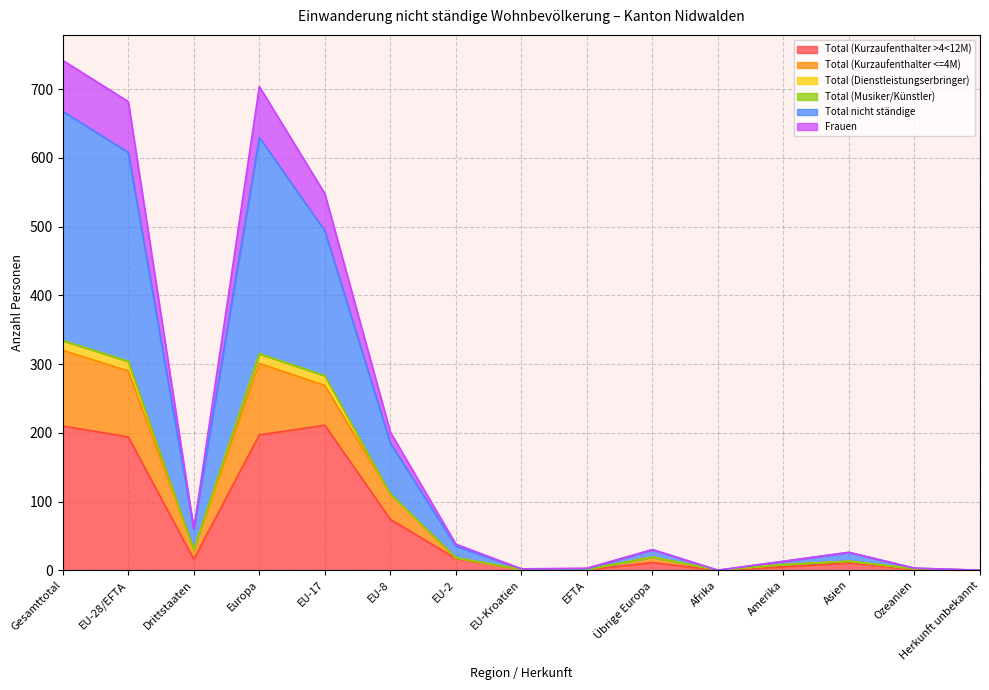

Where is the first local minimum for Total (Kurzaufenthalter >4<12M)?

Drittstaaten